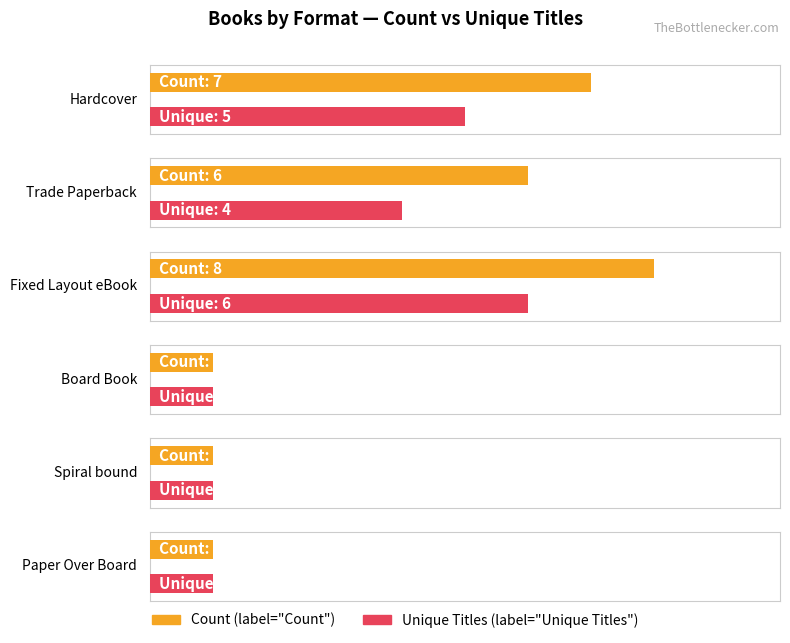

At which label does Unique_Titles reach its peak?

Fixed Layout eBook